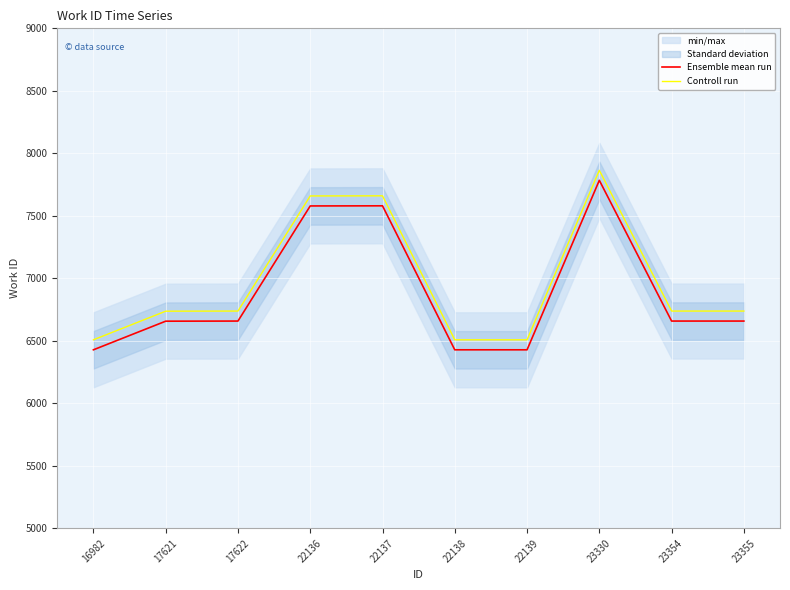

At which label does Controll run first exceed 6738?

22136